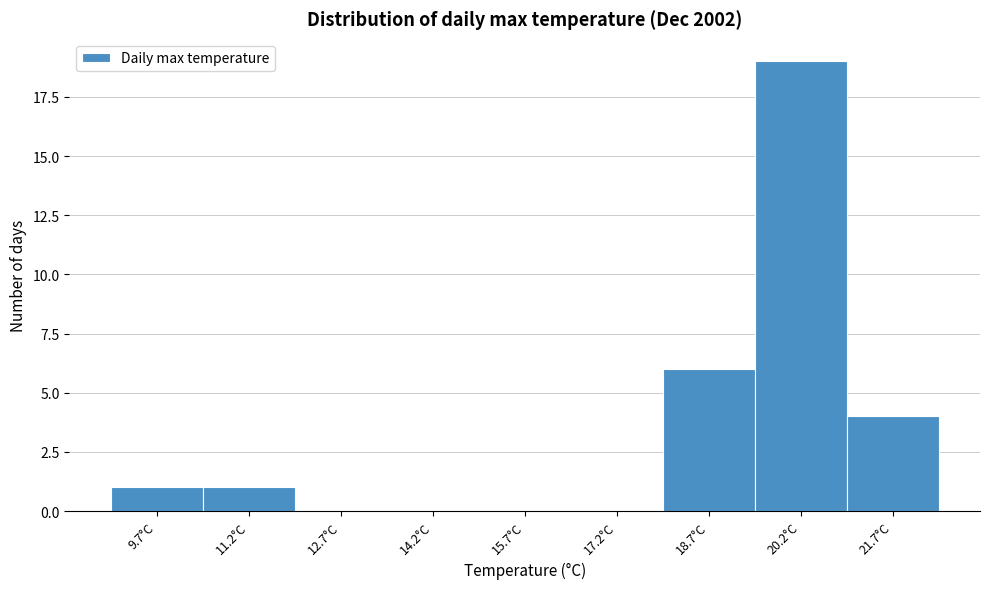

Reading left to right, extract all data points from this chart.

9.7°C=1	11.2°C=1	12.7°C=0	14.2°C=0	15.7°C=0	17.2°C=0	18.7°C=6	20.2°C=19	21.7°C=4